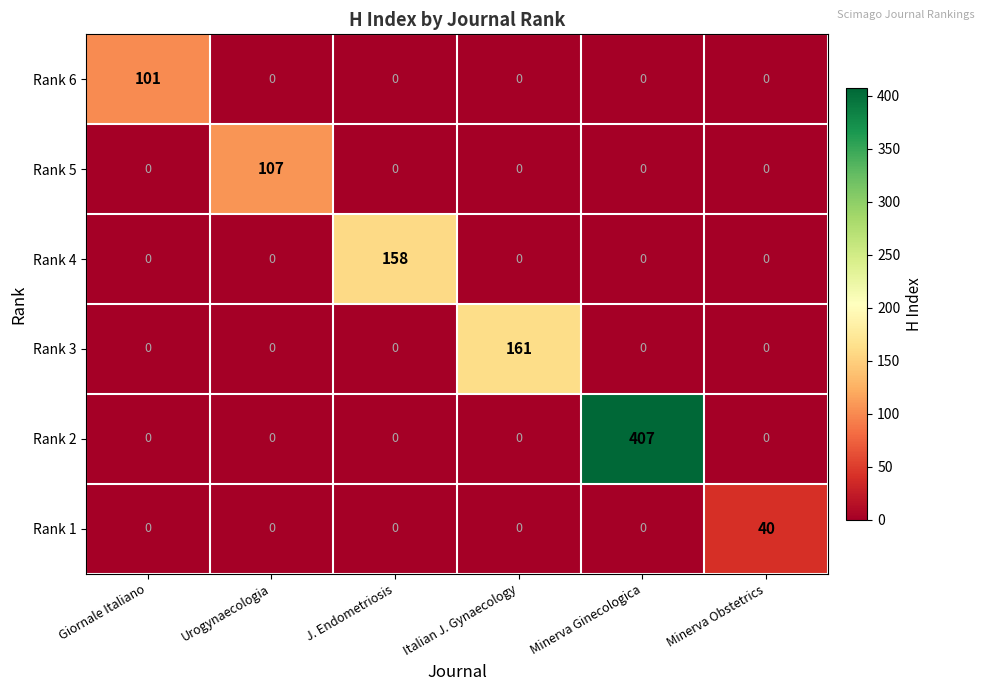

What is the average value of the Rank 4 series?

26